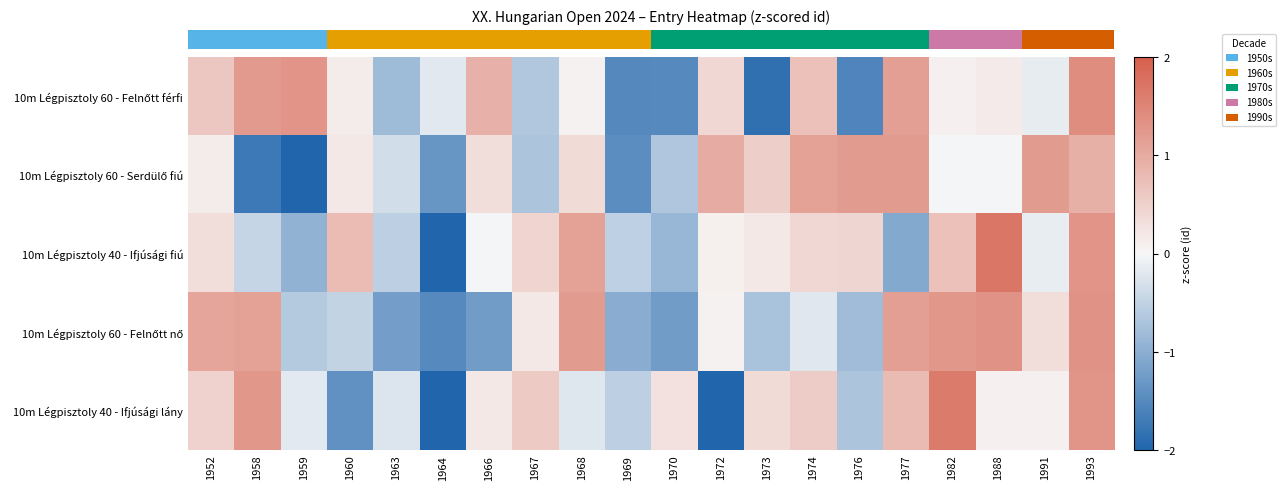

At which category is the sum across all series the highest?

1993